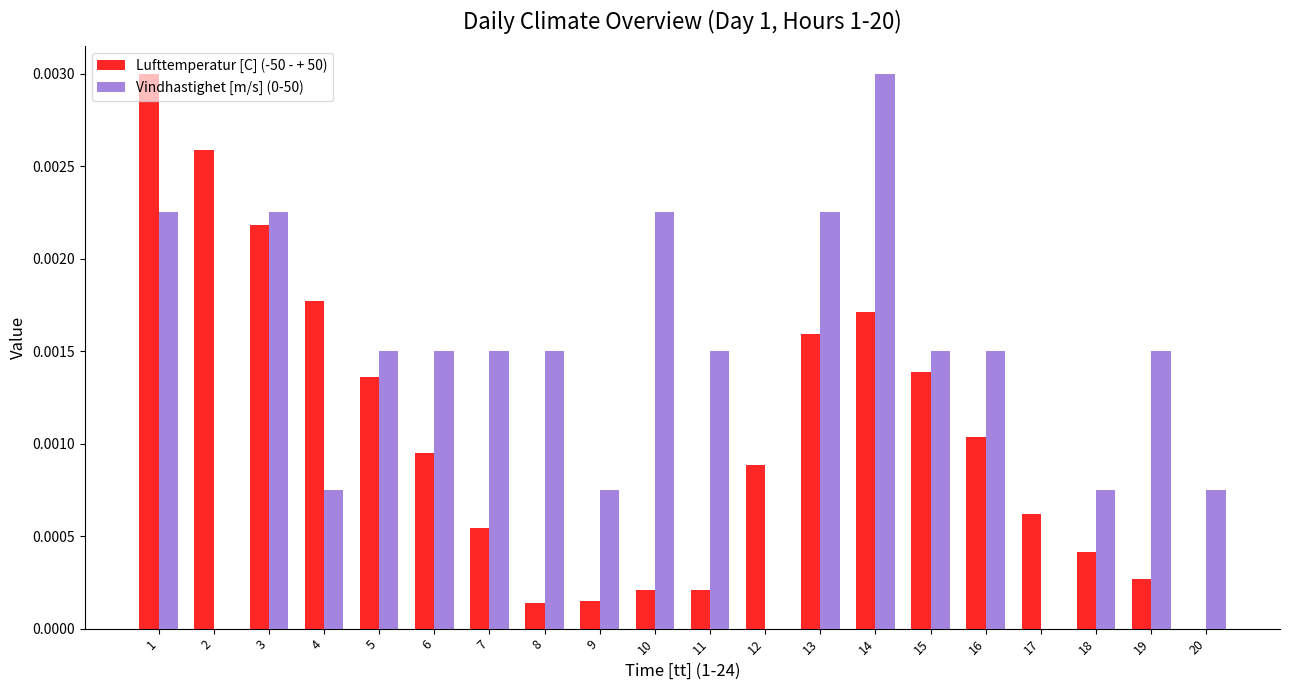

True or false: Vindhastighet [m/s] (0-50) has a value of 0.0 at 4.

True